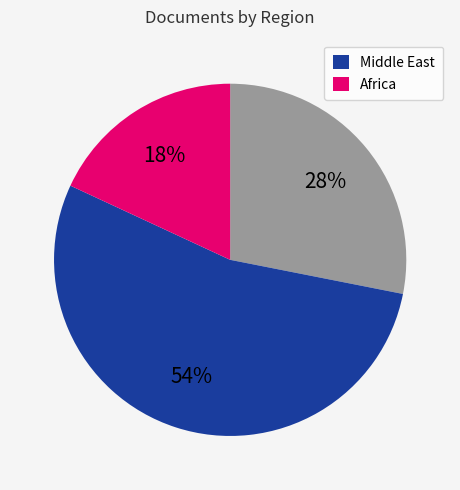

To the nearest percent, what is the average slice percentage?

33%